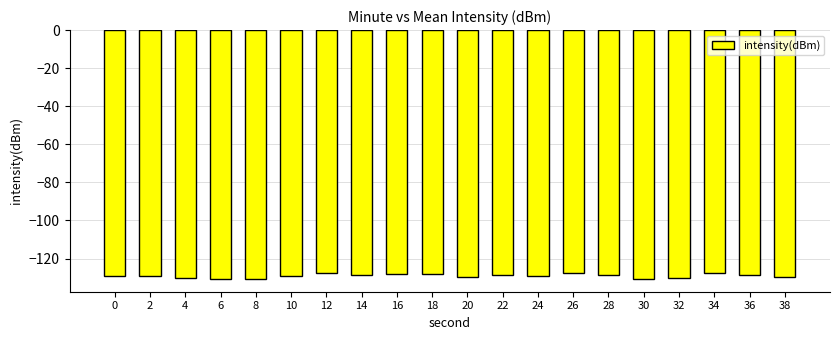

What is the difference between the values at 4 and 0?

1.5